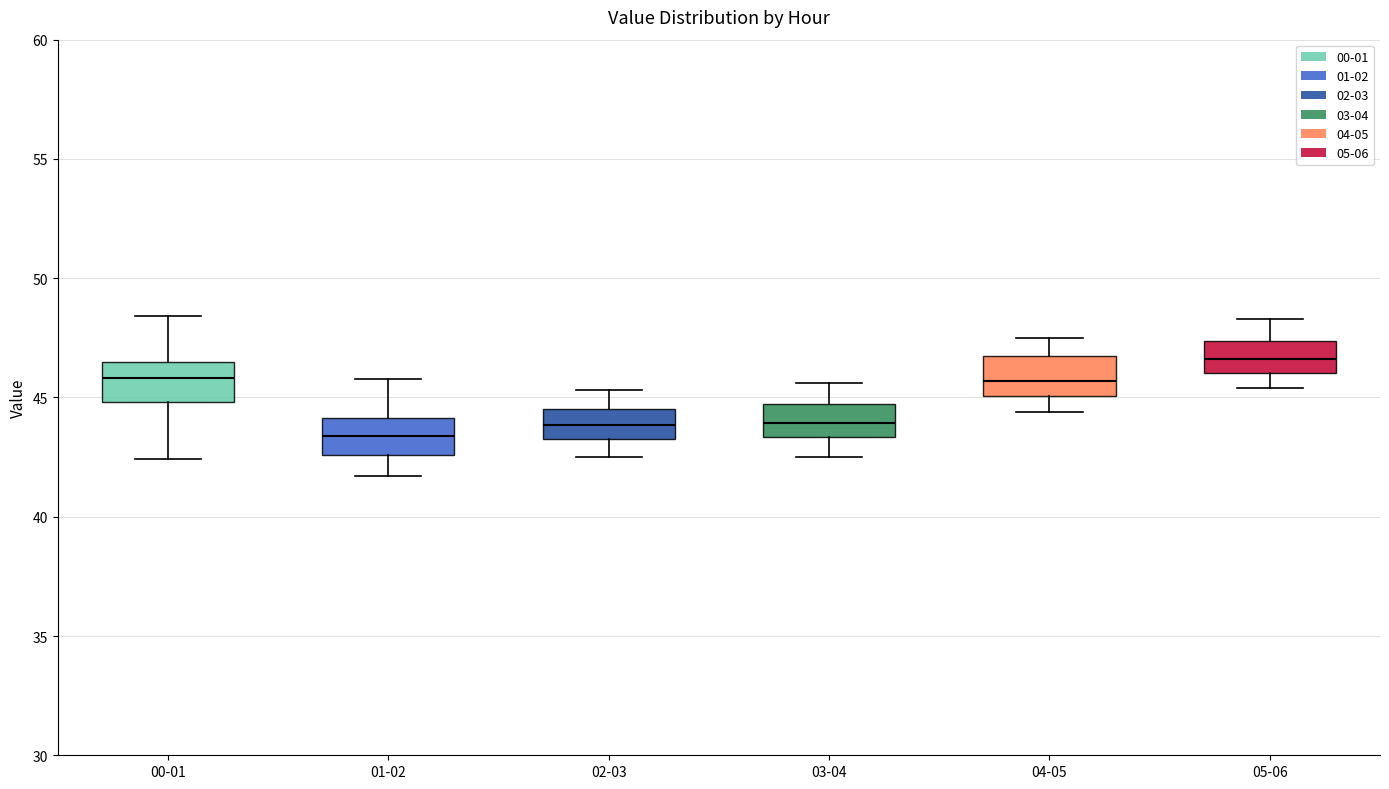

Which box's median line is the highest?

05-06